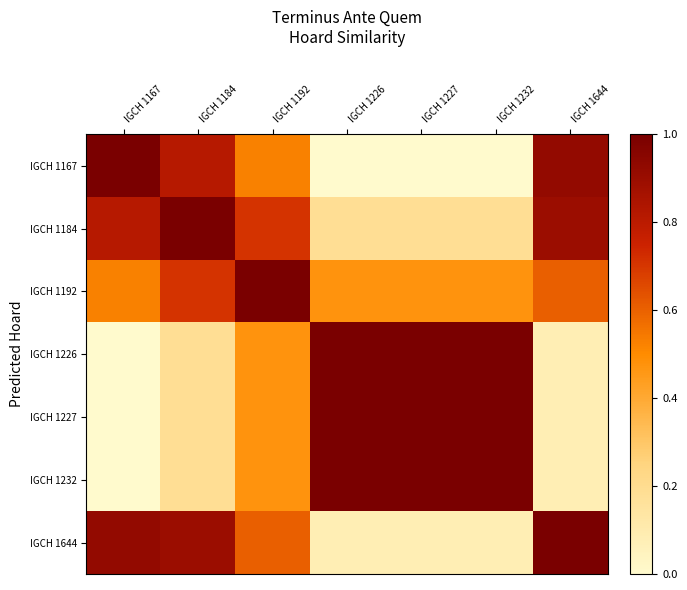

At how many categories does at least one series exceed 0?

7